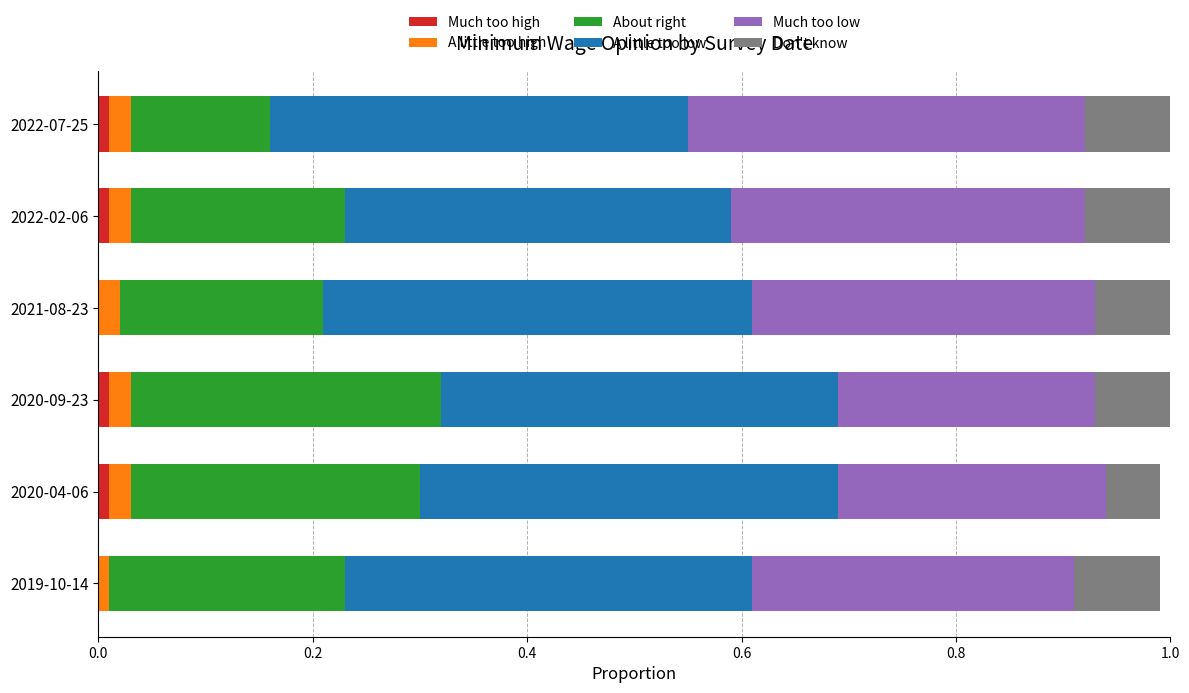

What is the total value across all series at 2021-08-23?

1.0